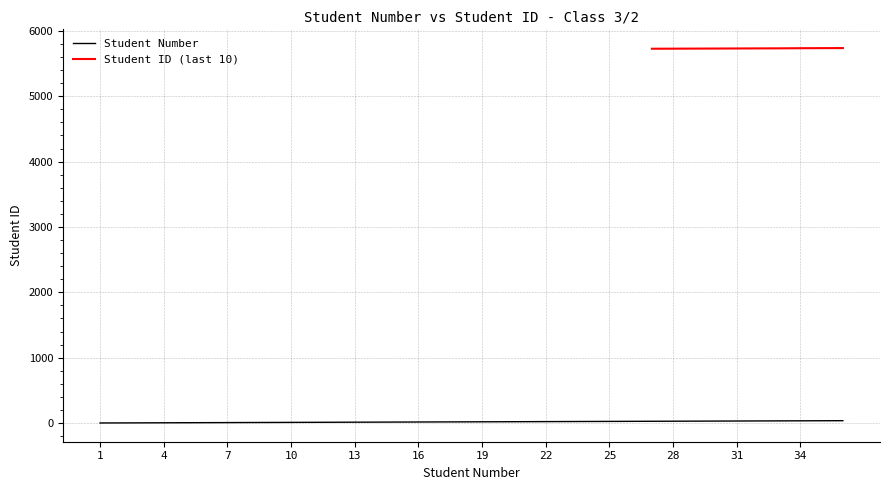

Is this an area chart (filled region under the line)?

No